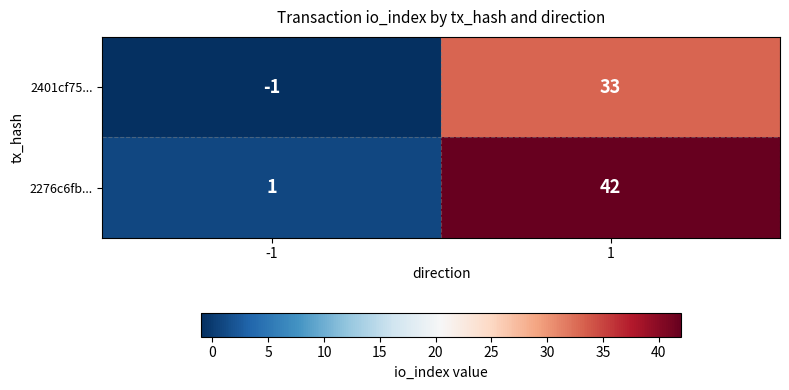

What is the sum of the 2276c6fb... values at 1 and -1?

43